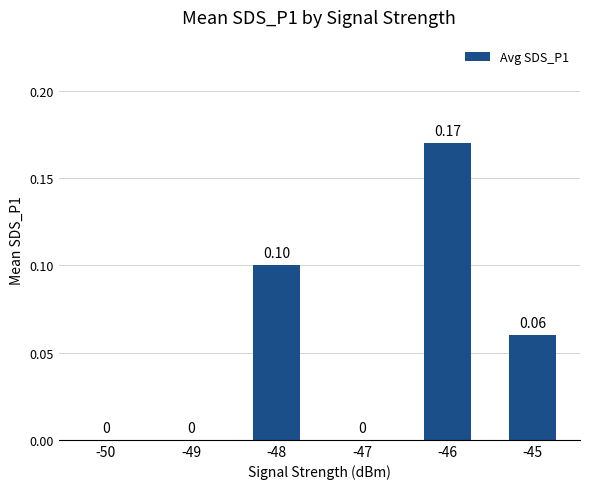

What is the average value?

0.1